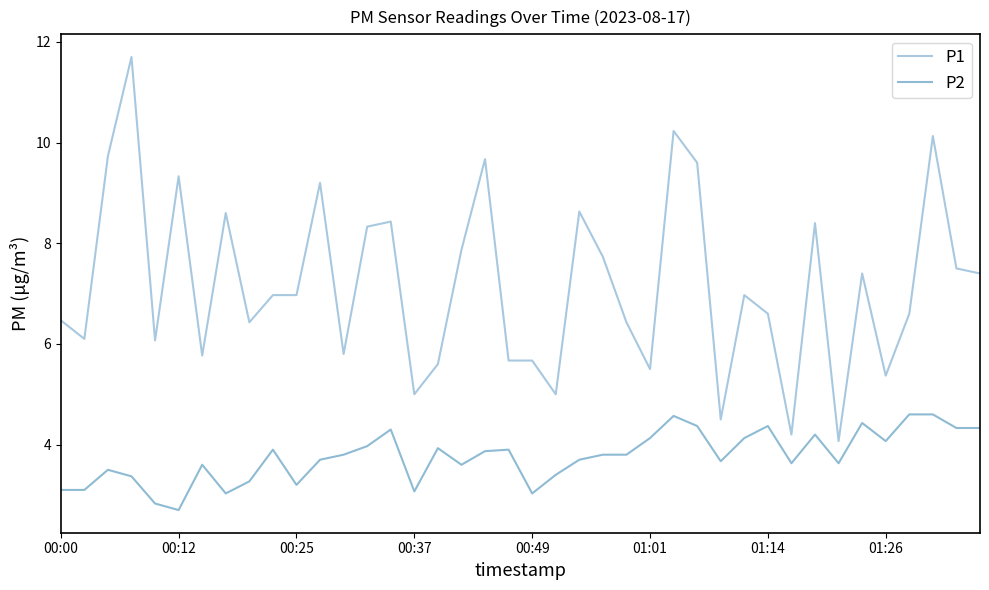

True or false: P2 and P1 intersect in this chart.

False